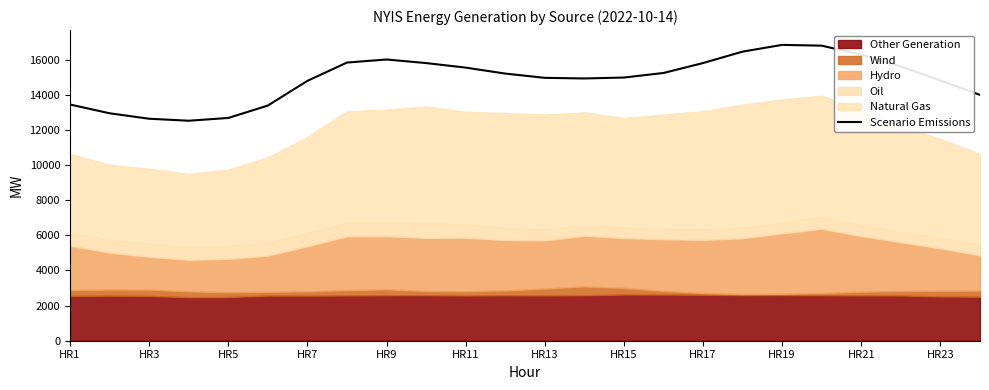

Reading left to right, what are all the values shown in this chart?

13440	12941	12630	12517	12675	13380	14786	15827	16001	15798	15539	15200	14957	14922	14974	15234	15800	16449	16833	16788	16270	15601	14809	13985